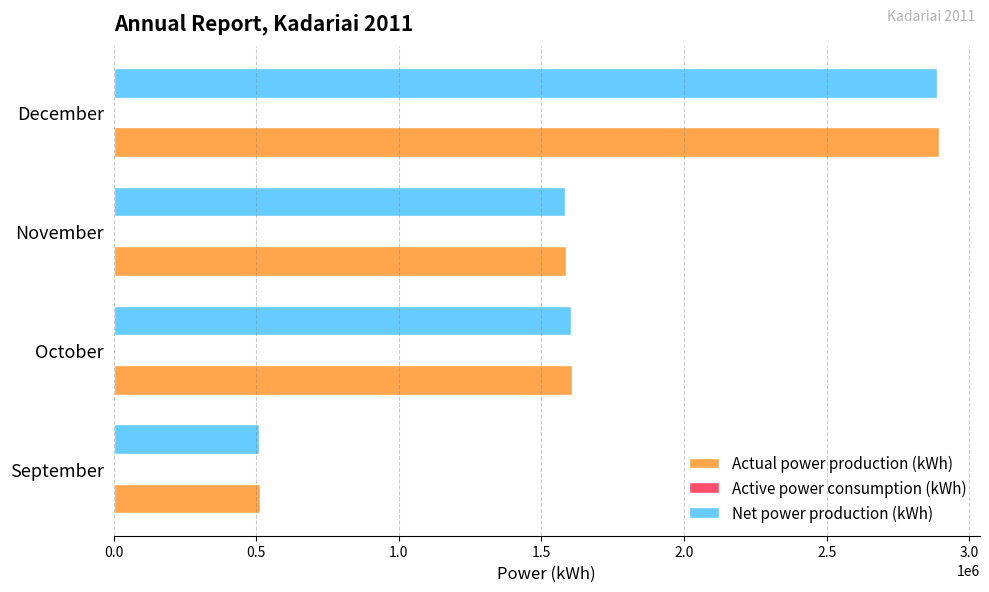

What is the average value of the Actual power production (kWh) series?

1649714